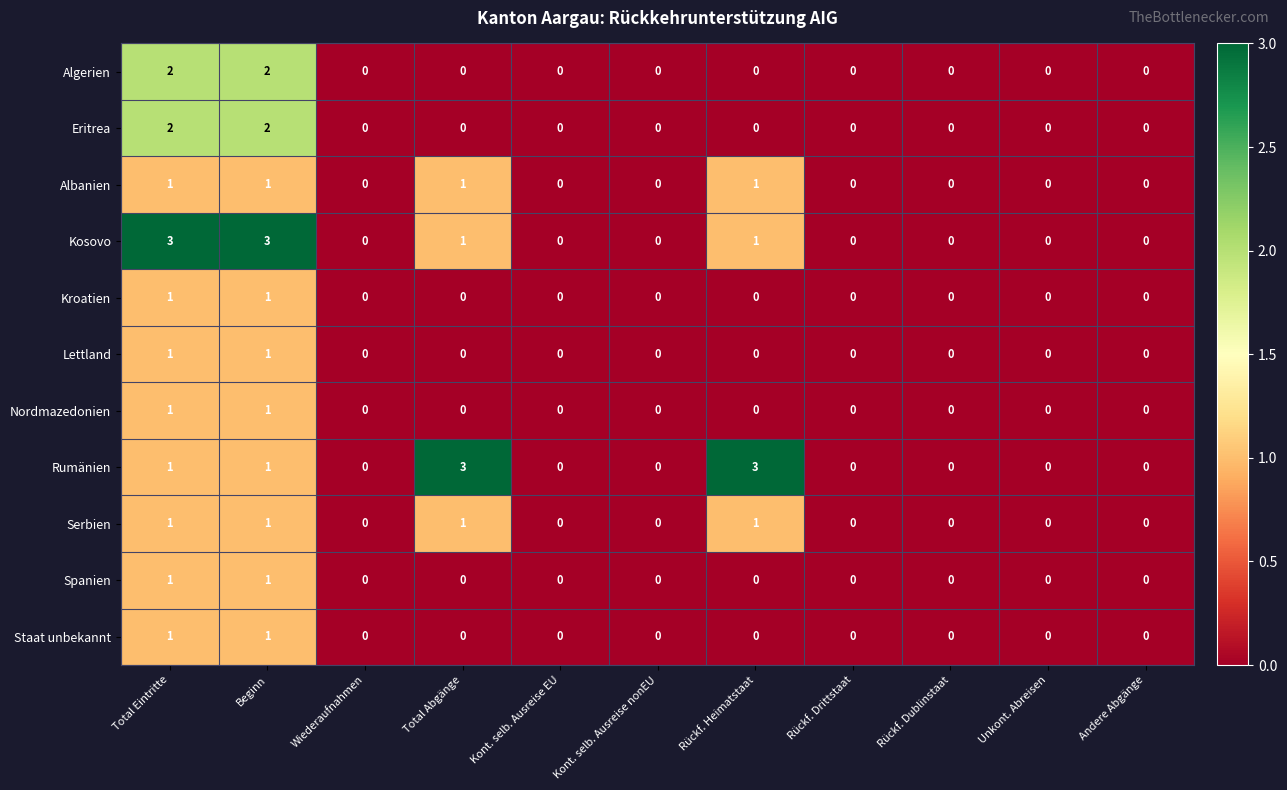

Between Beginn and Kont. selb. Ausreise nonEU, which series saw the biggest shift?

Kosovo